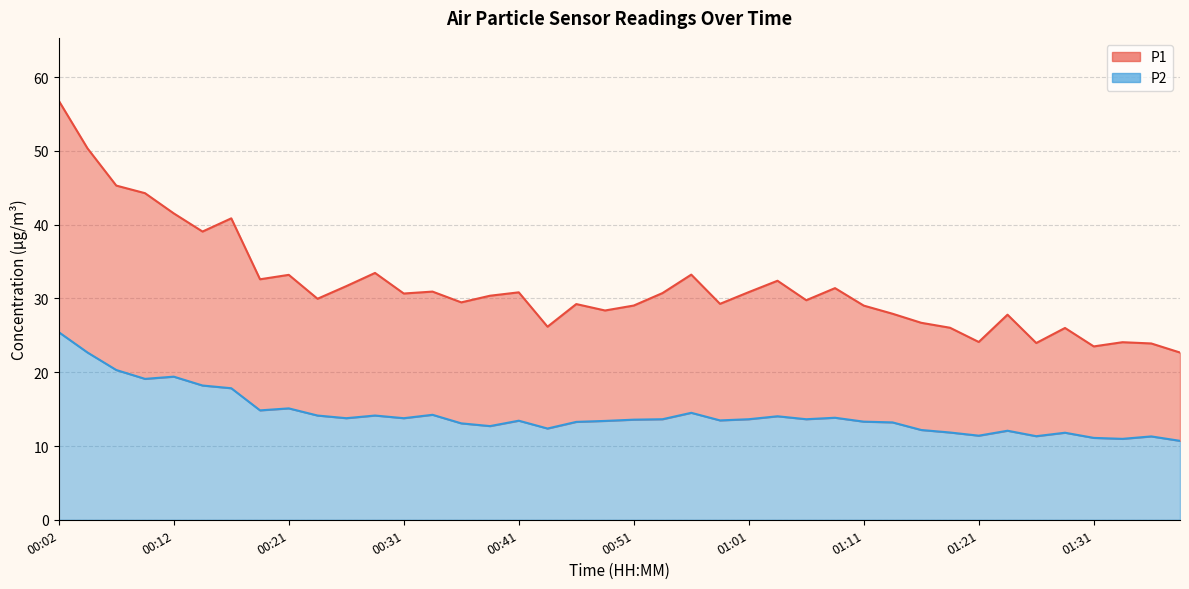

What is the label of the 37th point from the left?

01:31